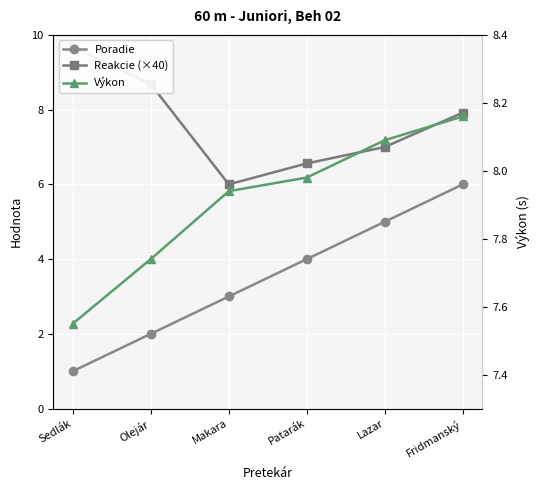

What is the minimum value for Poradie?

1.0